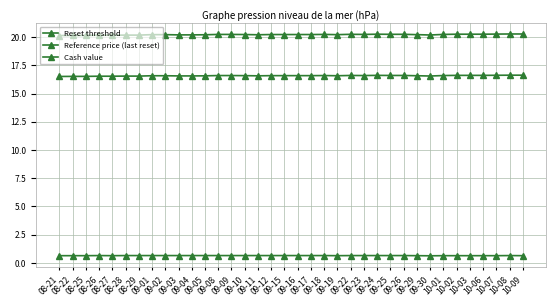

Is this an area chart (filled region under the line)?

No